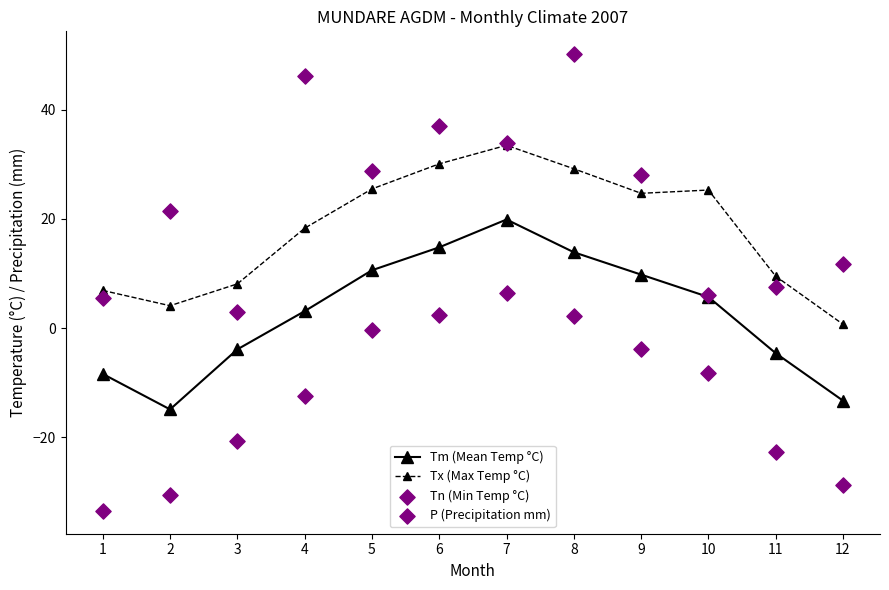

Which series contains the lowest Y value?

Tn (Min Temp °C)